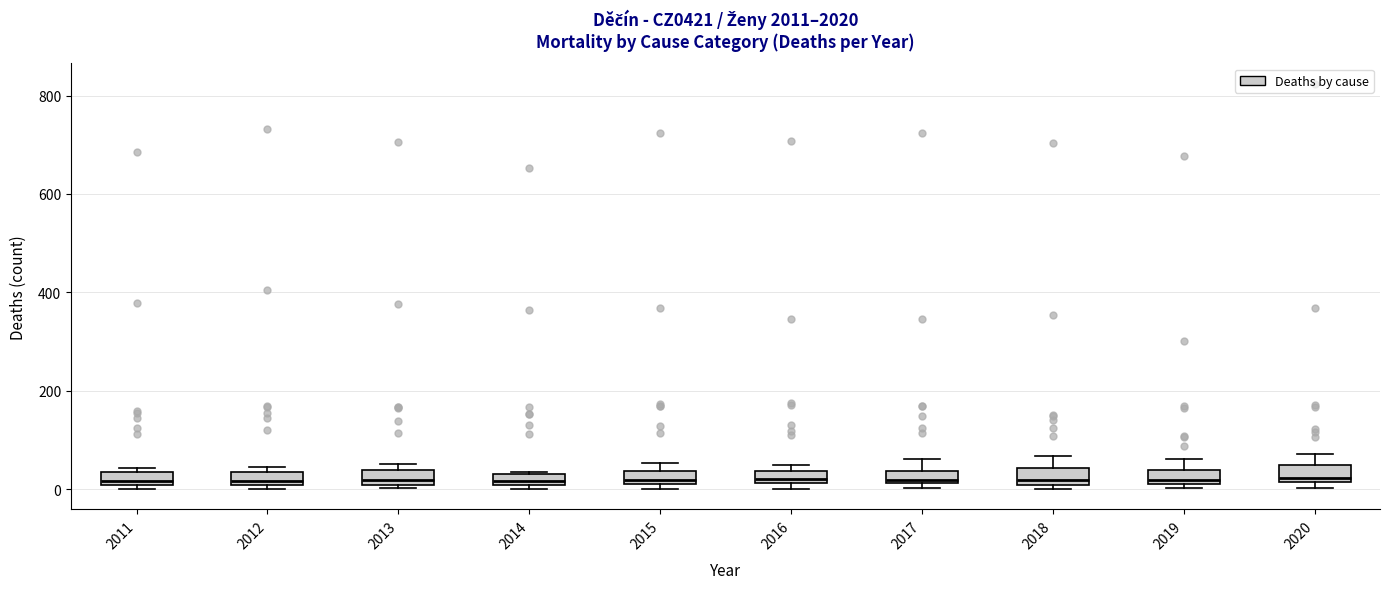

Where is the lower edge of the box at x = 2019 on the y-axis? The values are not printed on the chart, so give them approximately, as read against the axis.

20